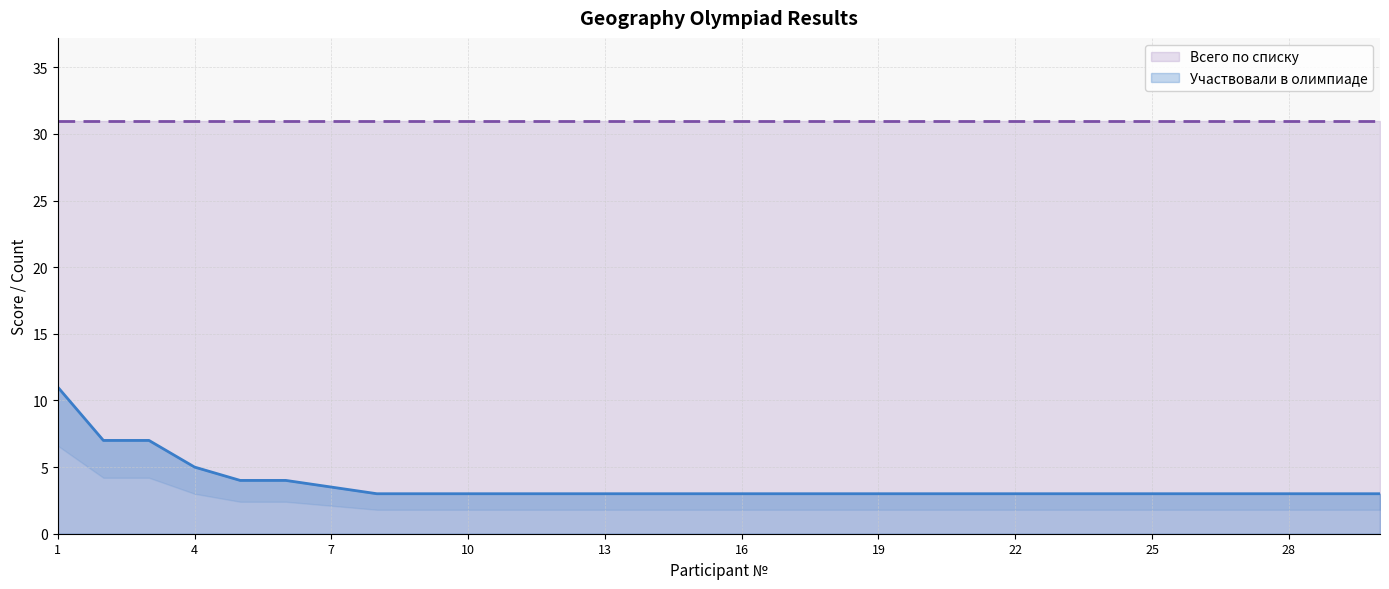

What is the difference between the values at 1 and 23?

8.0